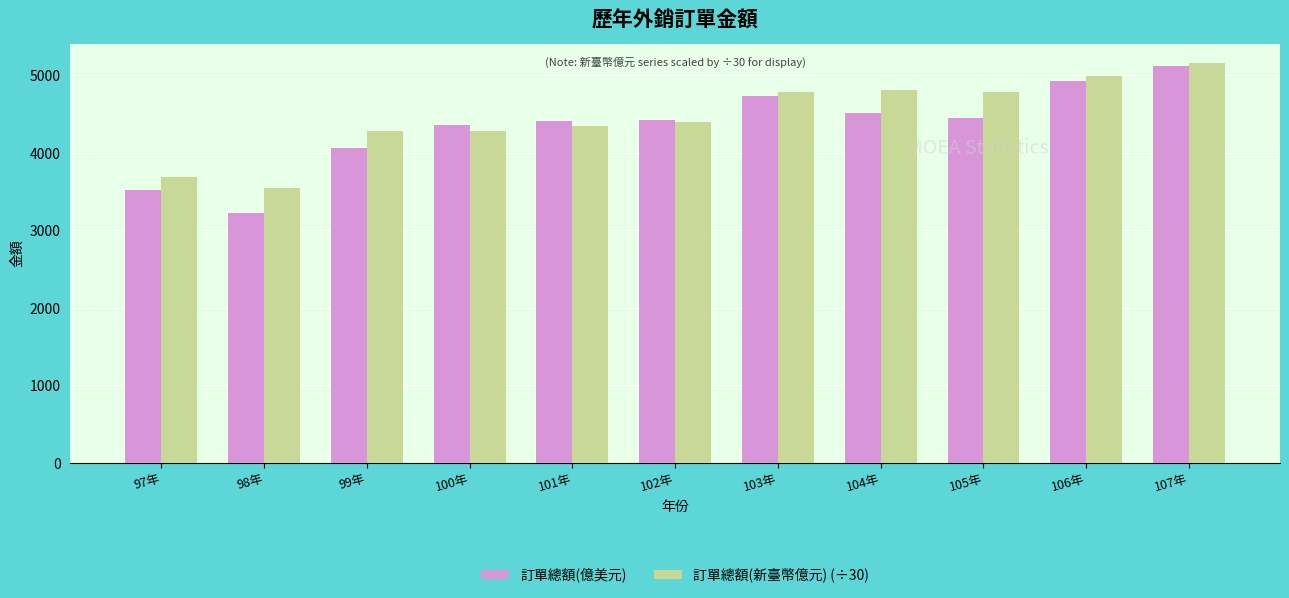

Rank the series at 101年 from lowest to highest value.

訂單總額(新臺幣億元) (÷30), 訂單總額(億美元)